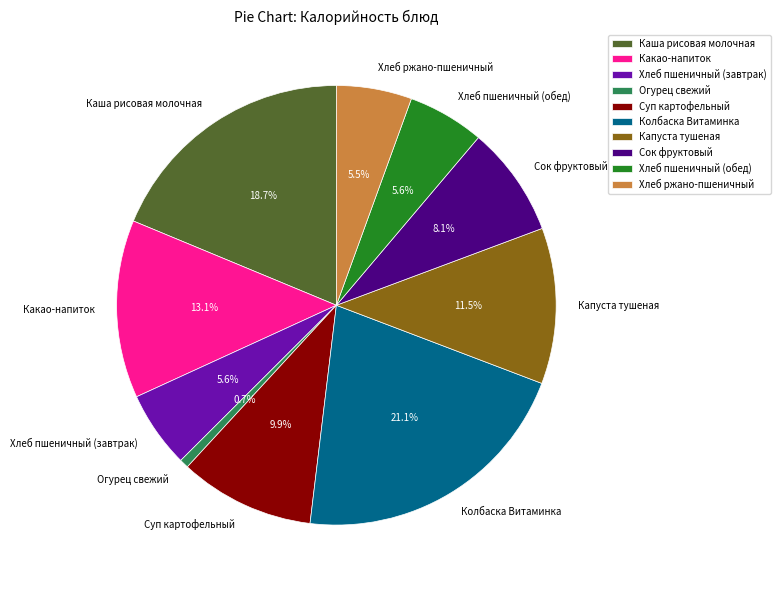

What is the ratio of the value at Капуста тушеная to the value at Суп картофельный?

1.2